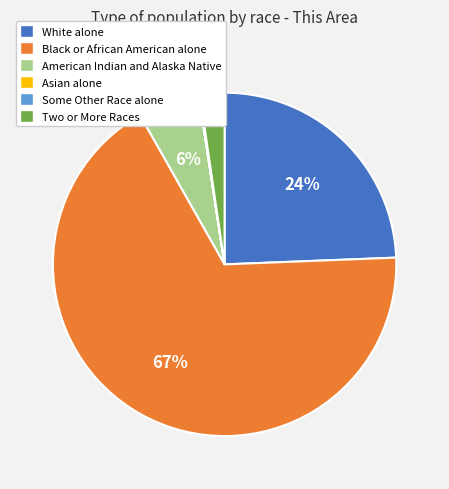

True or false: White alone accounts for 11% of the total.

False